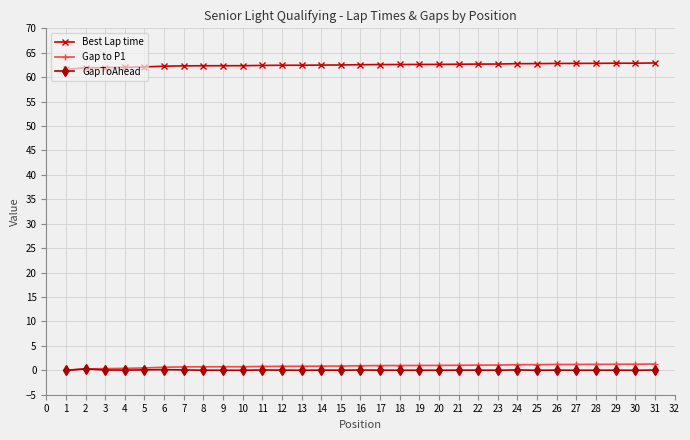

What is the difference between the maximum and minimum values in the Gap to P1 series?

1.3